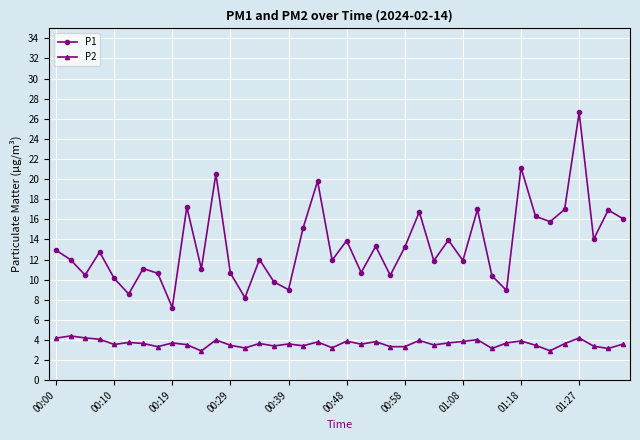

What is the value of the P2 point at the 9th from the left?

3.7